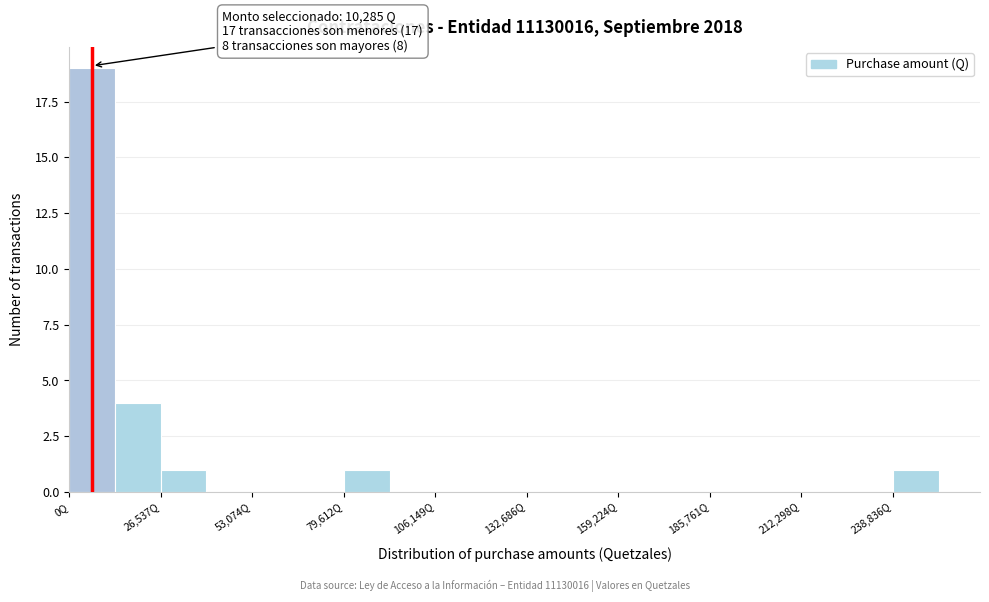

Around what value on the x-axis is the tallest bar? Give the approximate position of its centre, as read against the axis.

5000